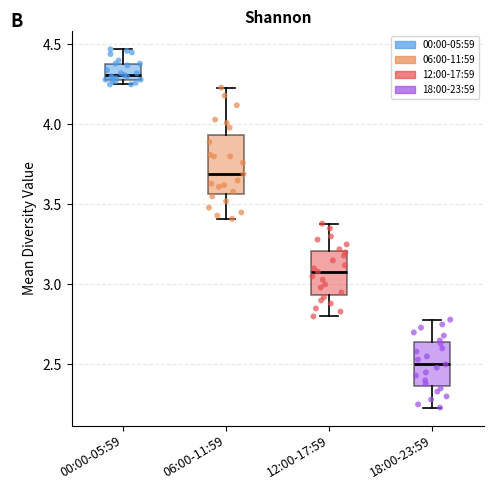

Reading left to right, transcribe this box plot: for each box, give where its median line is, the range the box spans, and where its two whiskers end, as read against the y-axis. The values are not printed on the chart, so give them approximately, as read against the axis.

00:00-05:59: median 4.30 (just above the box's lower edge), box 4.30 to 4.40, whiskers 4.25 to 4.45
06:00-11:59: median 3.70, box 3.55 to 3.95, whiskers 3.40 to 4.25
12:00-17:59: median 3.10, box 2.95 to 3.20, whiskers 2.80 to 3.40
18:00-23:59: median 2.50, box 2.35 to 2.65, whiskers 2.25 to 2.80